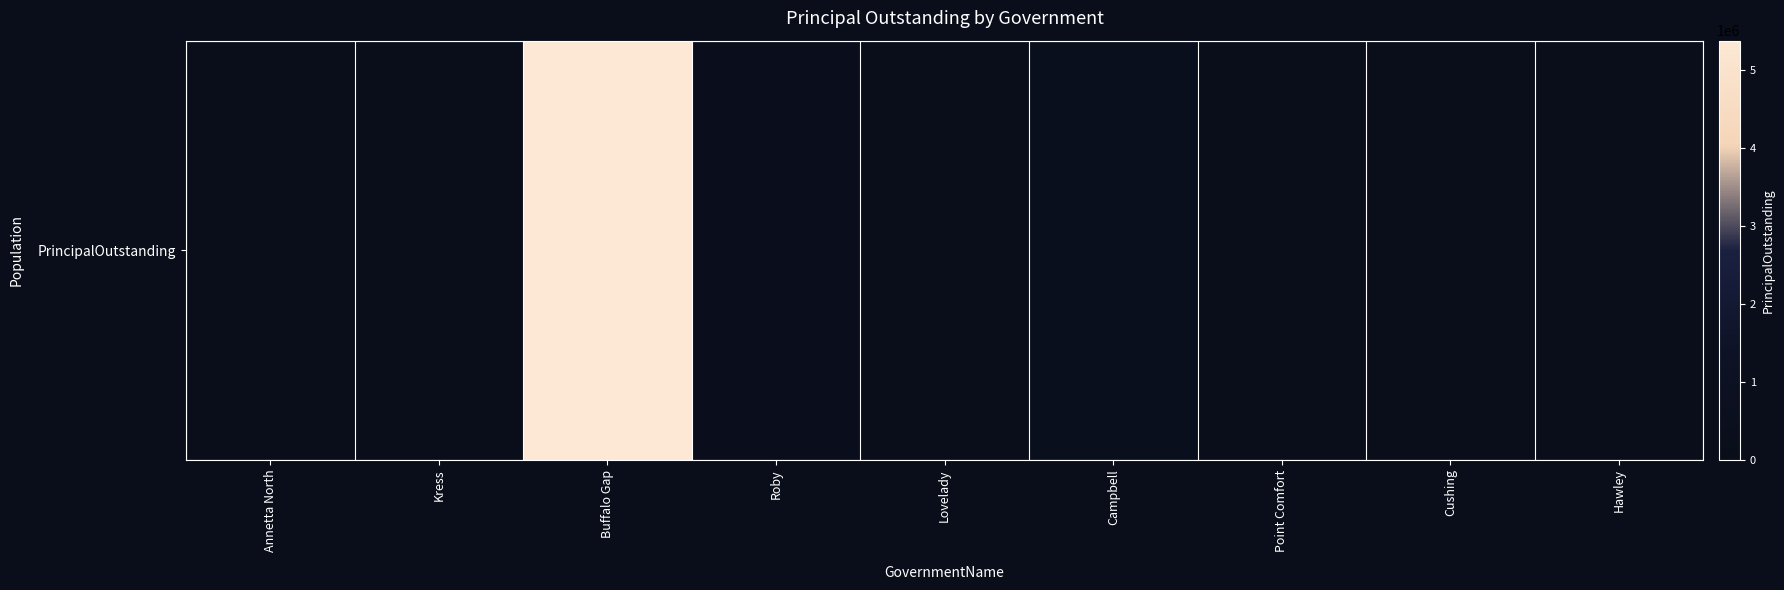

Which has a higher value, Cushing or Buffalo Gap?

Buffalo Gap